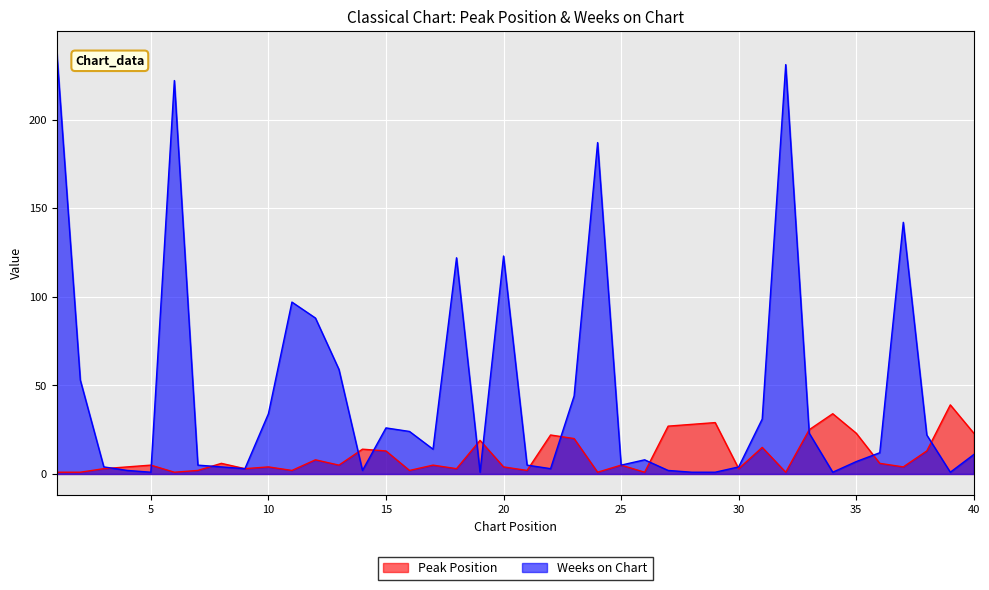

Rank the series by their average value, from lowest to highest.

Peak Position, Weeks on Chart